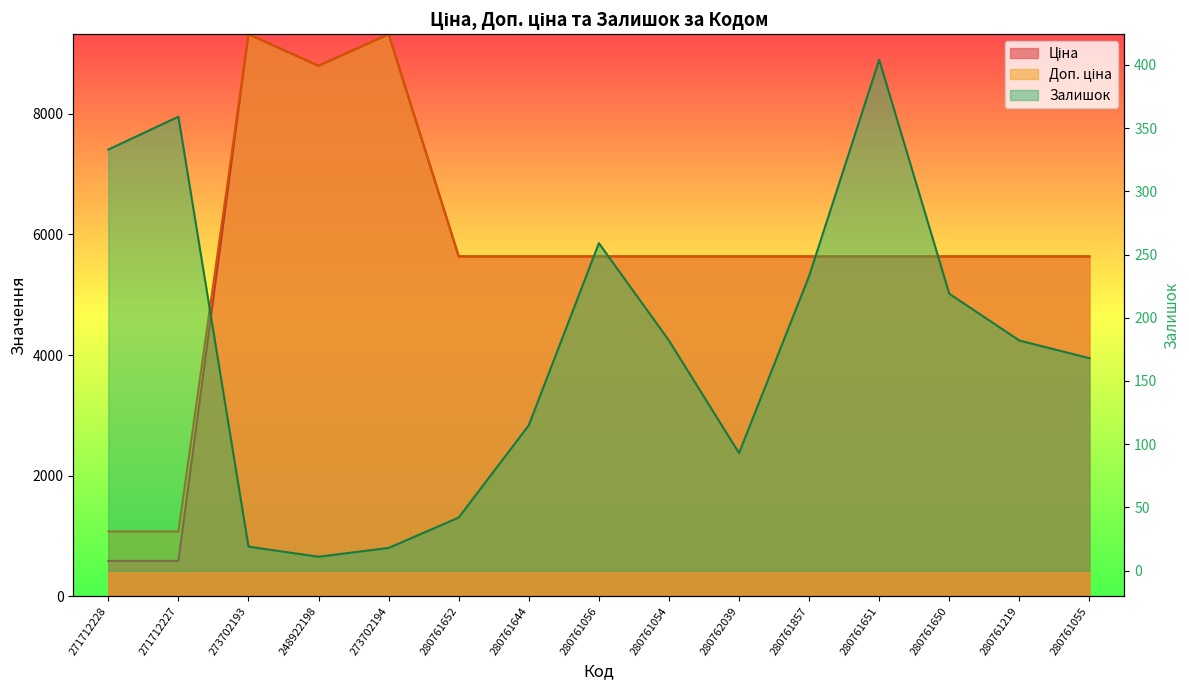

Rank the series at 280761055 from highest to lowest value.

Ціна, Доп. ціна, Залишок